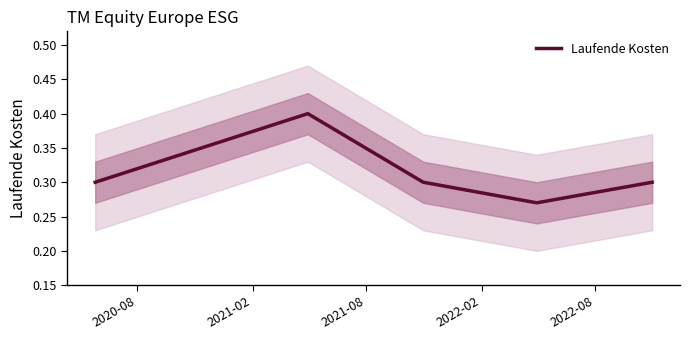

Rank the categories by value from highest to lowest.

2021-02, 2020-08, 2021-08, 2022-08, 2022-02